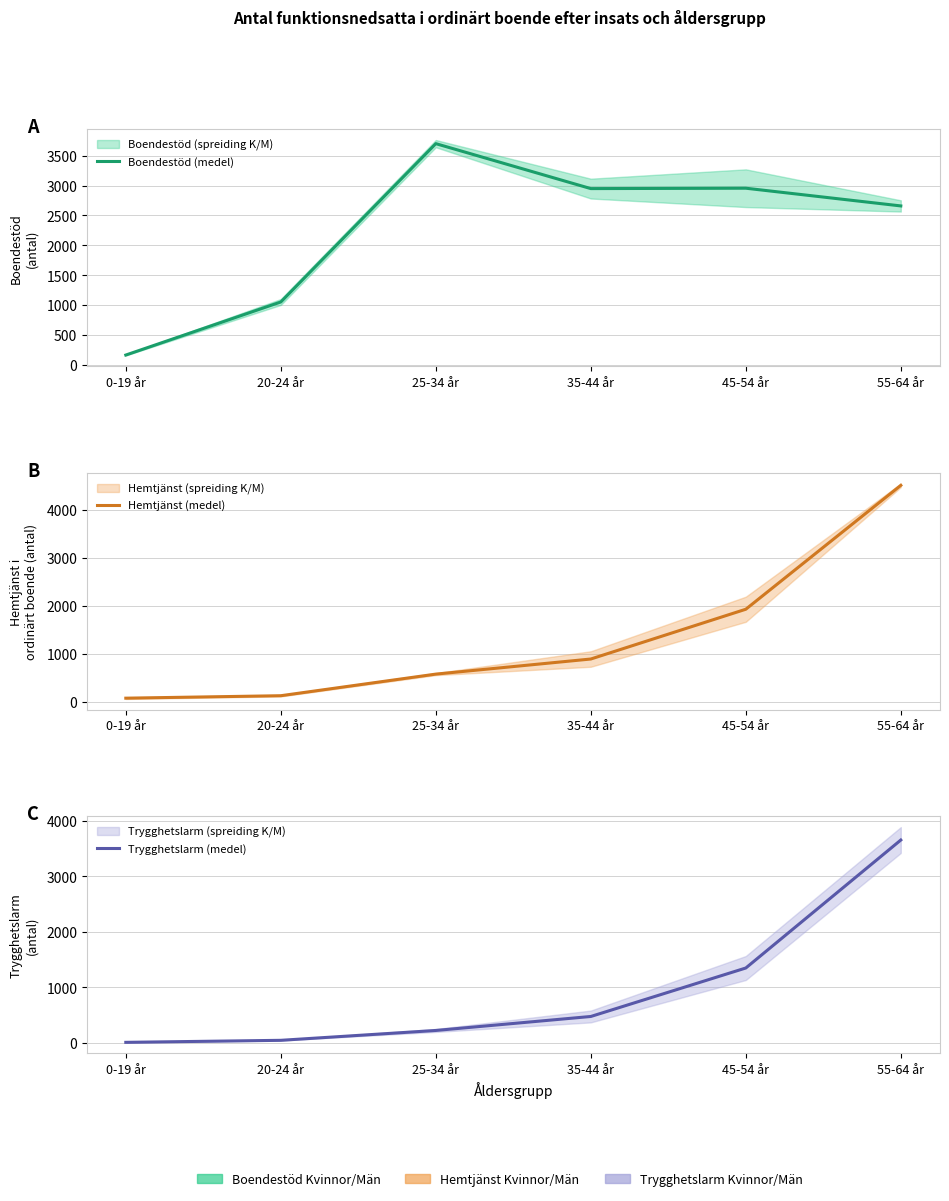

Reading left to right, transcribe all the data shown in this chart.

Boendestöd (medel): 168.0	1054.5	3699.5	2948.5	2955.0	2659.0
Hemtjänst (medel): 84.0	135.0	583.5	897.0	1930.5	4503.0
Trygghetslarm (medel): 10.5	47.0	224.5	476.5	1350.0	3656.0